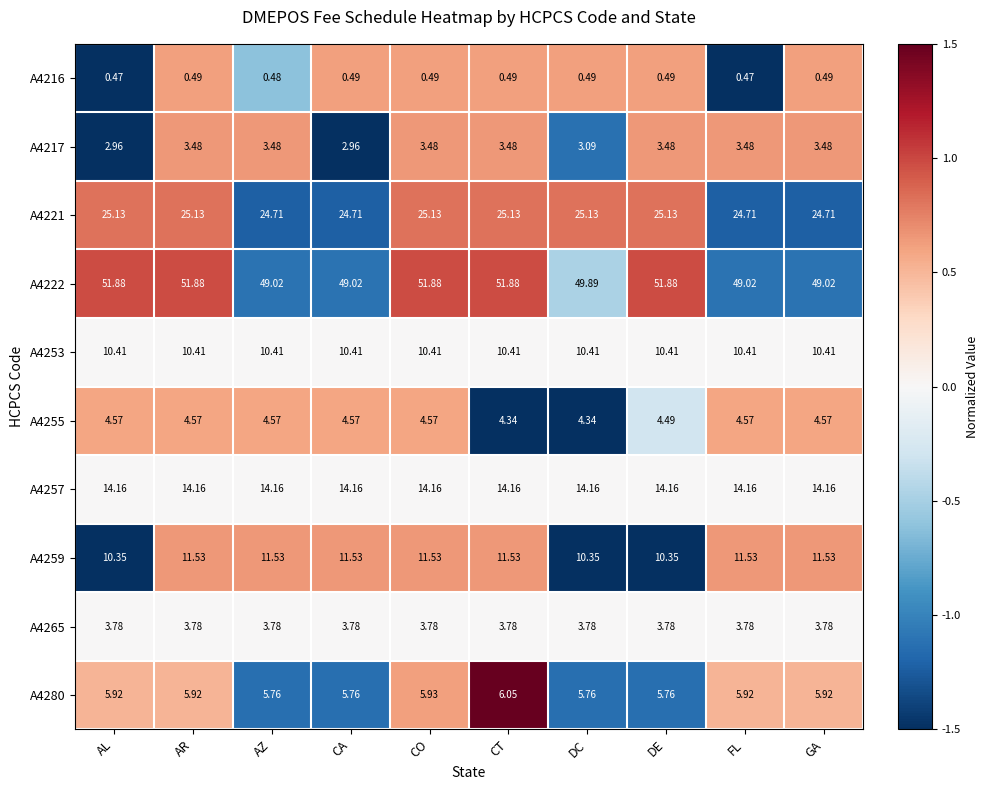

At which category is the sum across all series the highest?

CO